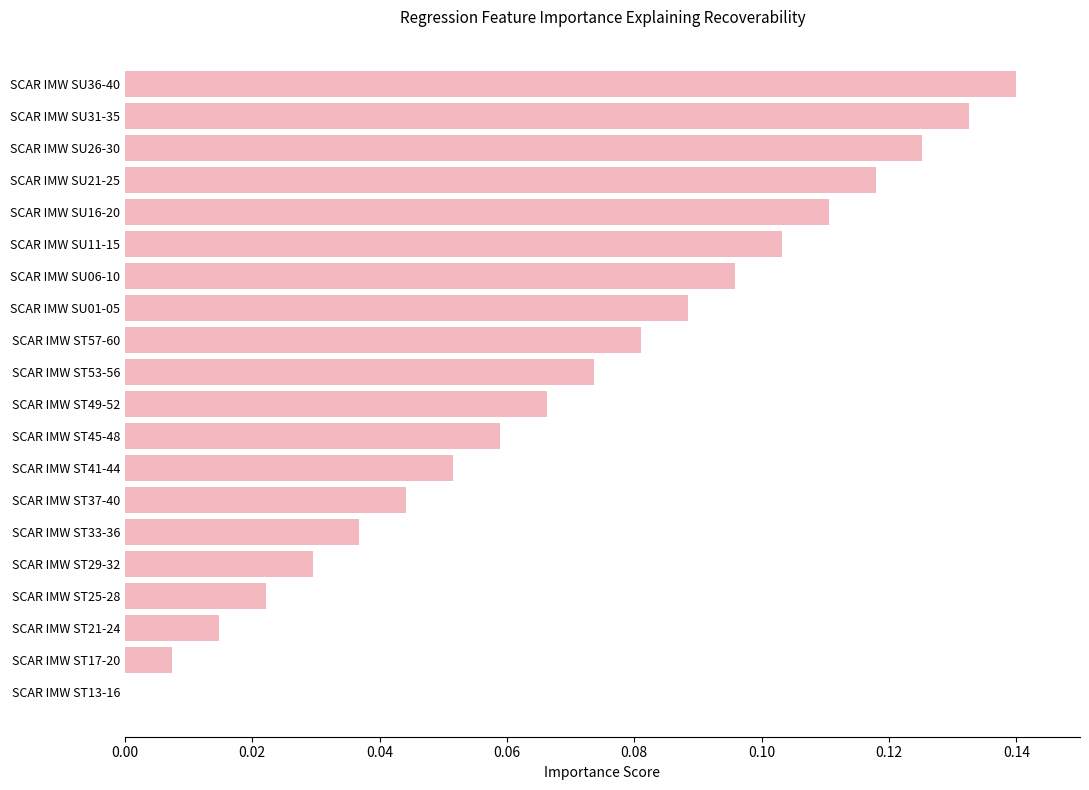

The chart shows a value of 0.0 at SCAR IMW ST29-32. True or false?

True